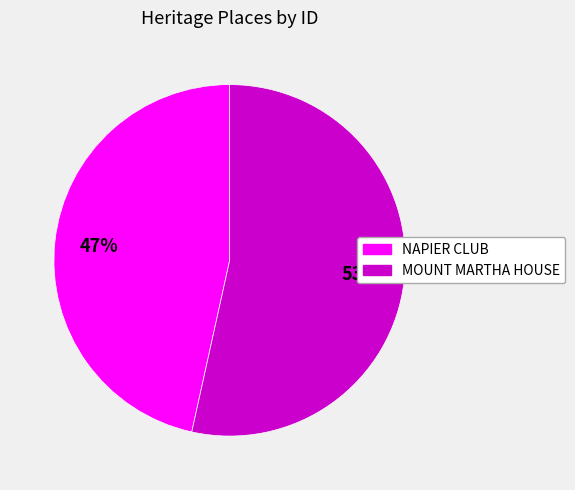

Is it true that NAPIER CLUB is 47% of the pie?

True